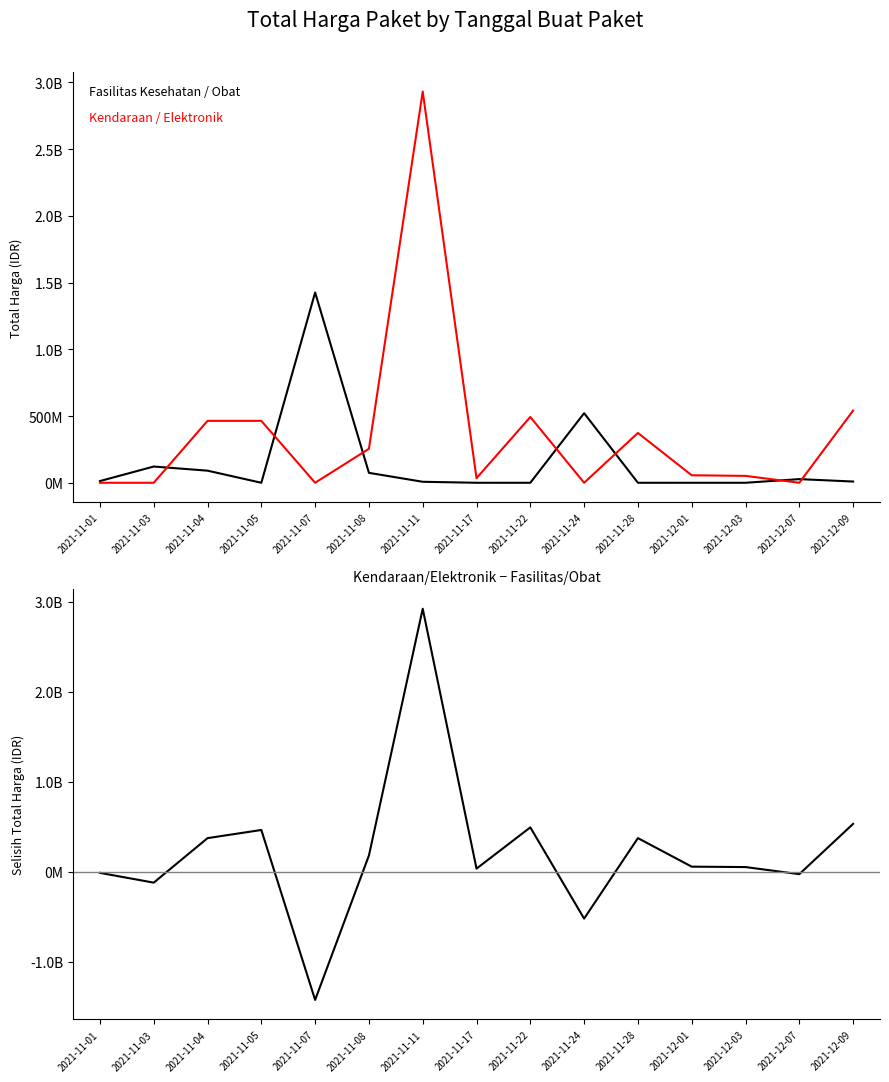

At how many categories does at least one series exceed 422989836?

7